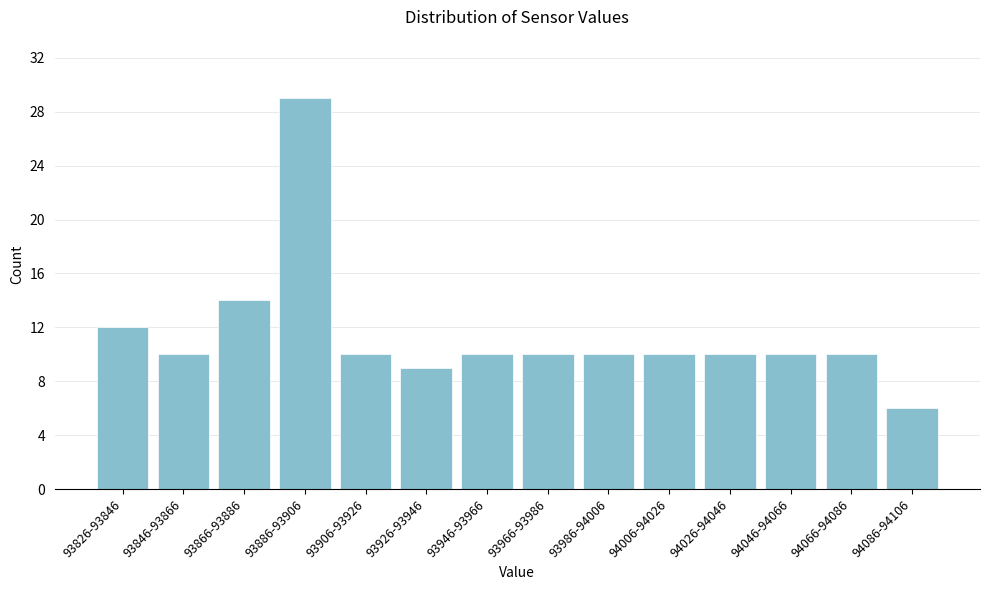

Reading left to right, list all the values displayed in this chart.

93826-93846=12	93846-93866=10	93866-93886=14	93886-93906=29	93906-93926=10	93926-93946=9	93946-93966=10	93966-93986=10	93986-94006=10	94006-94026=10	94026-94046=10	94046-94066=10	94066-94086=10	94086-94106=6